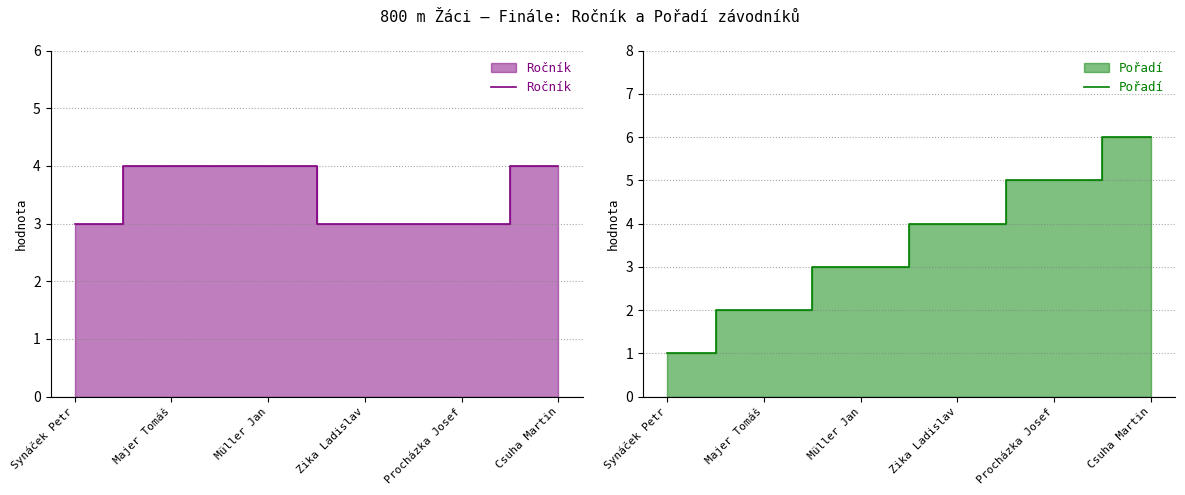

Rank the series by their maximum value, from lowest to highest.

Ročník, Pořadí